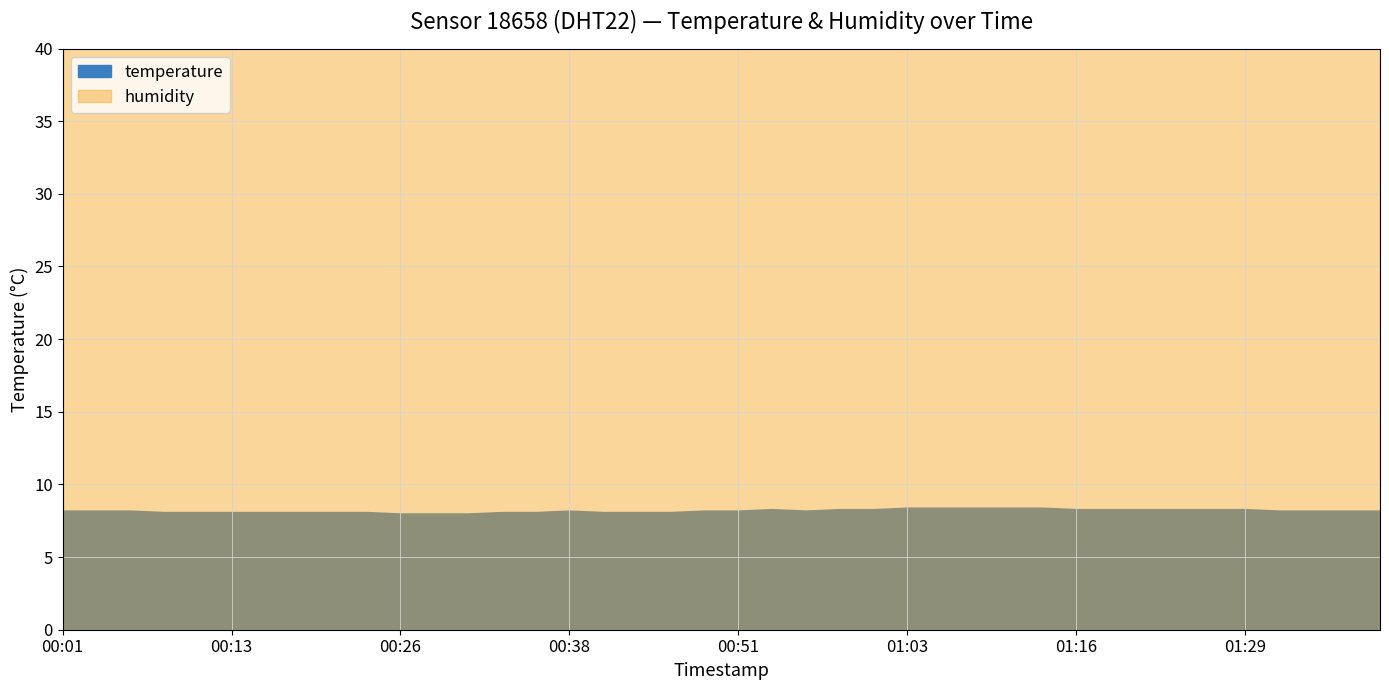

True or false: humidity and temperature intersect in this chart.

False